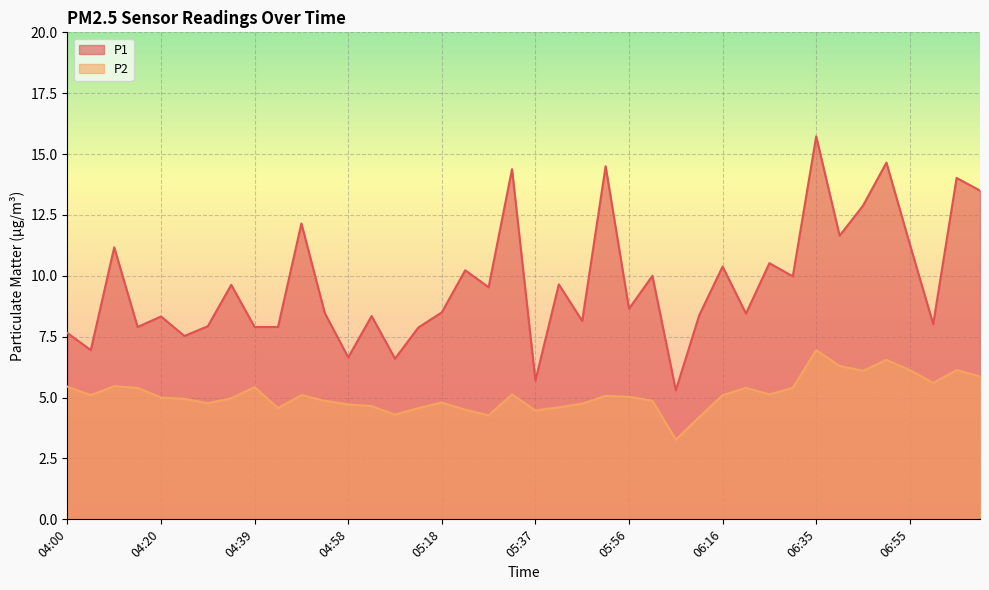

How many categories are shown in the chart?

40